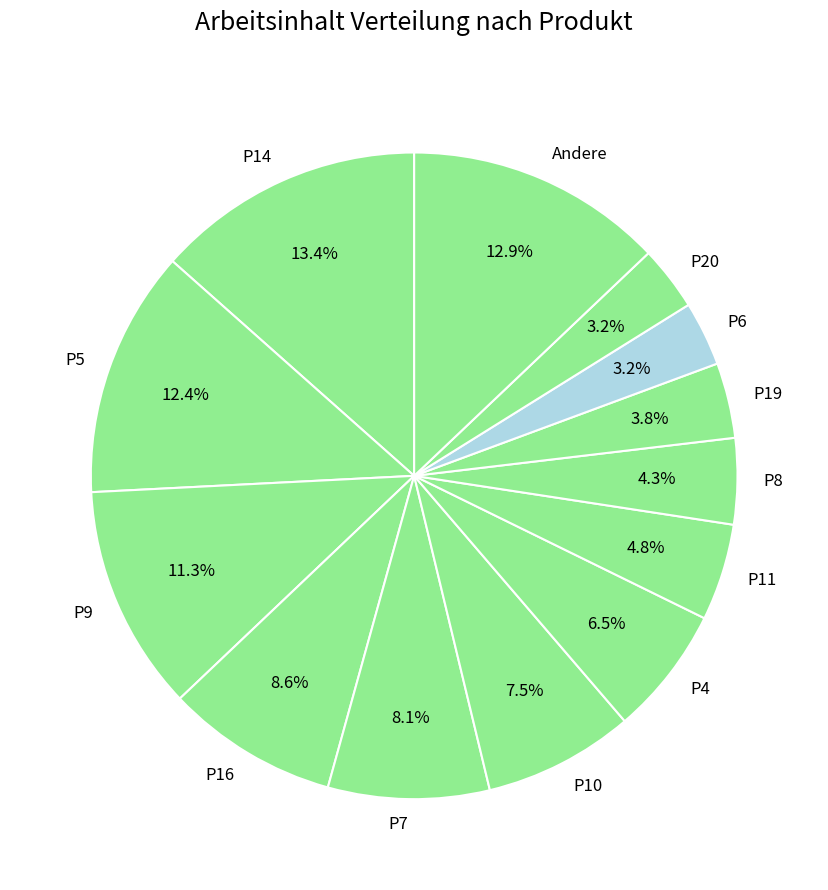

Does P6 represent more than half of the total?

No